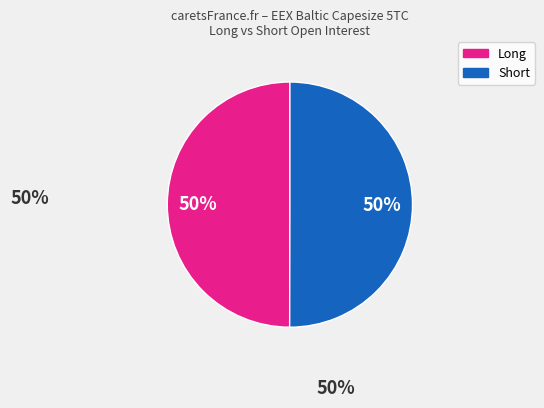

To the nearest percent, what is the average slice percentage?

50%